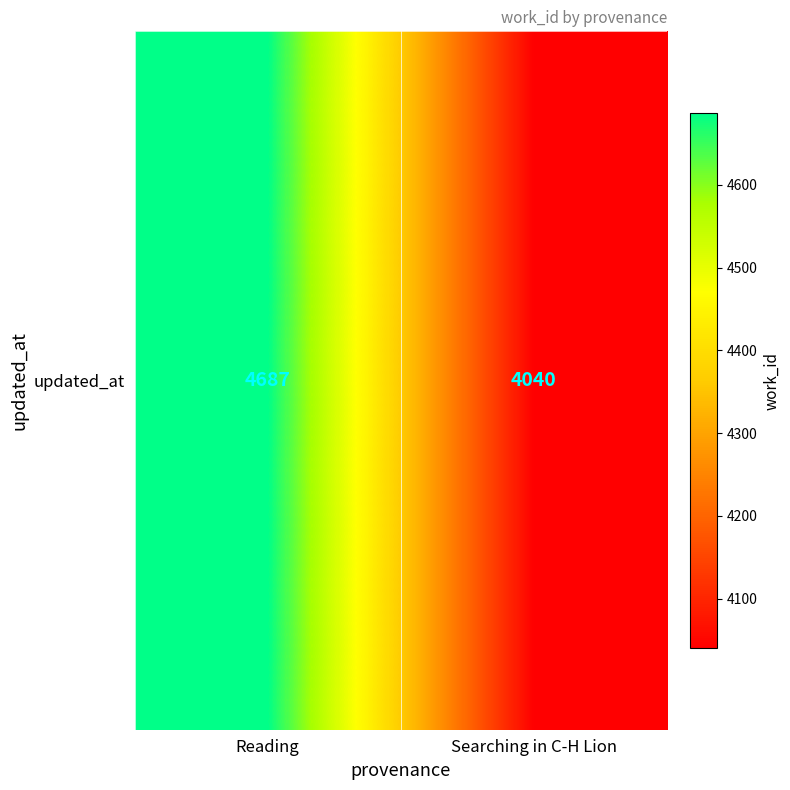

Where is the data nearest to the value 4363?

Searching in C-H Lion